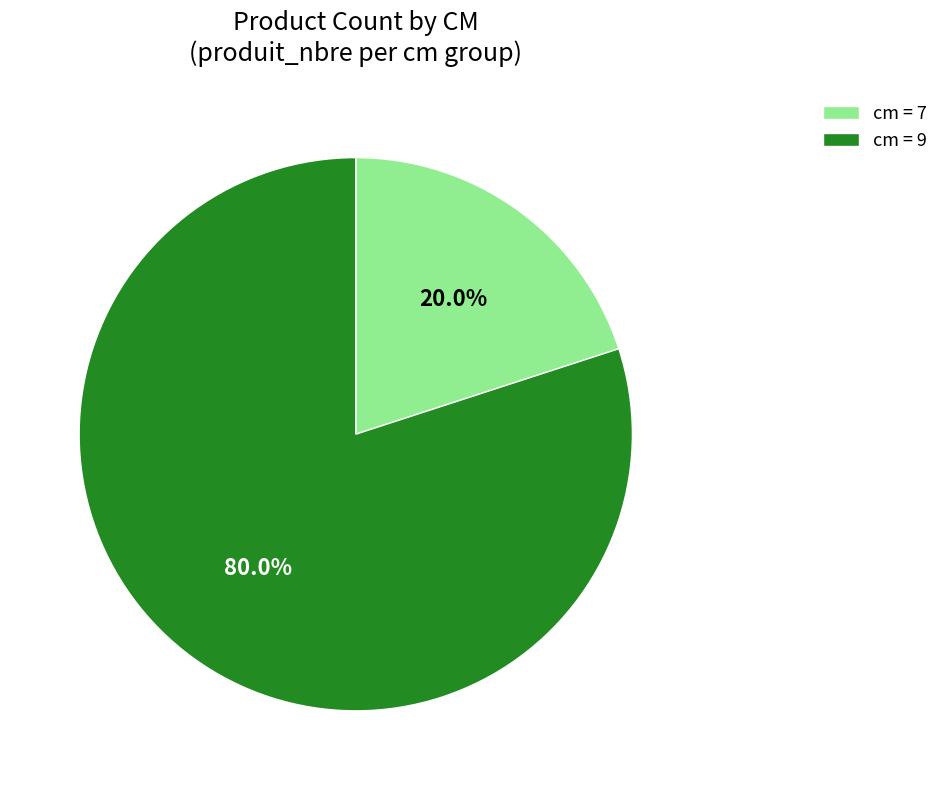

What is the total percentage of cm = 9 and cm = 7?

100.0%